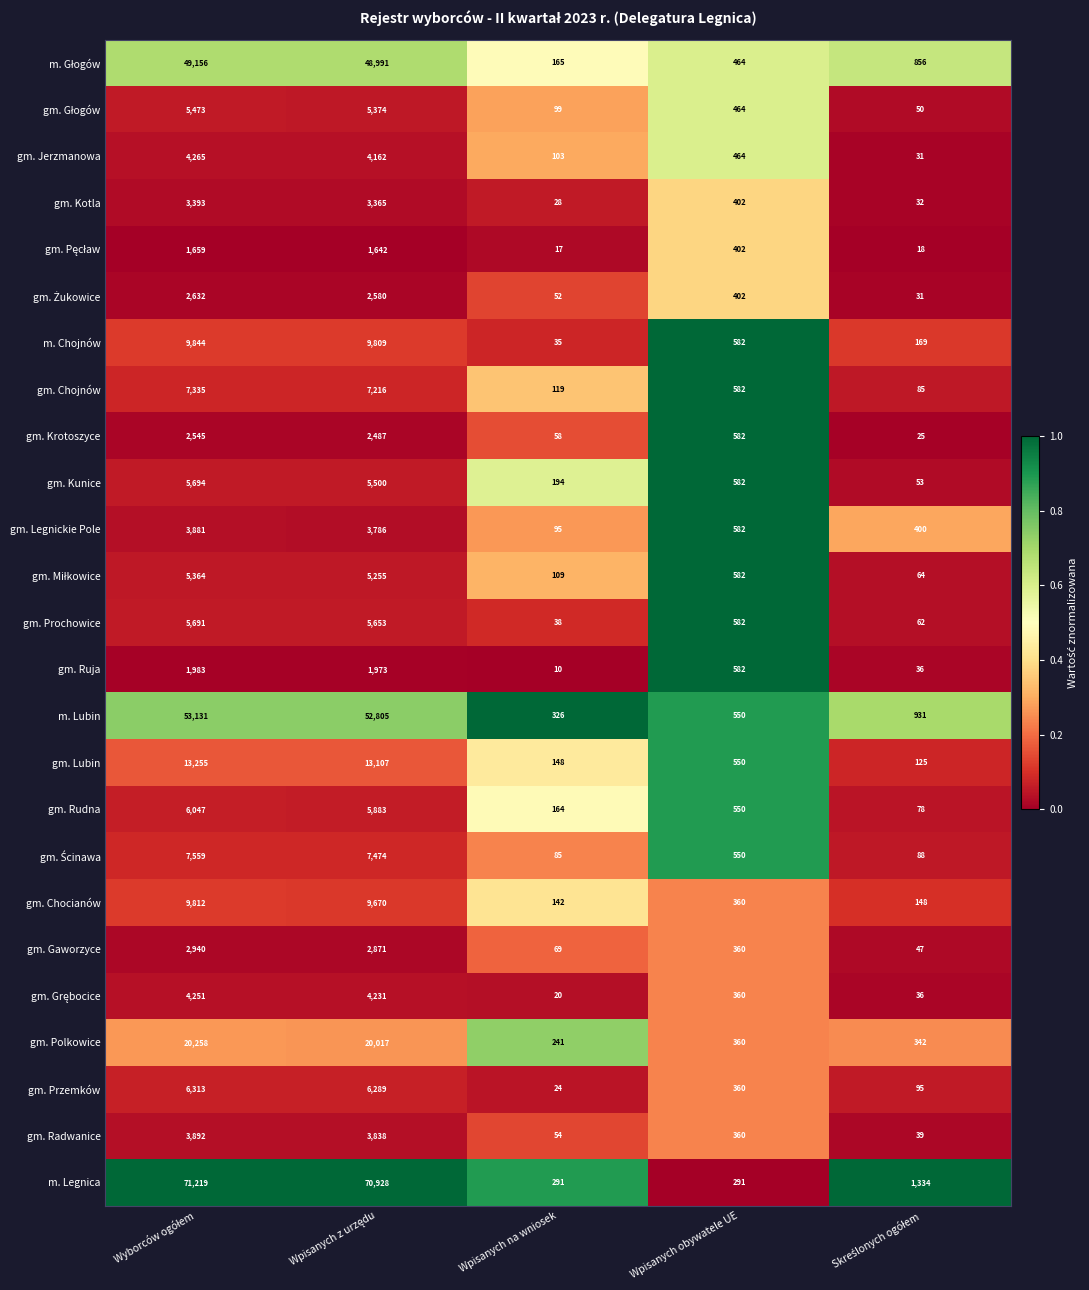

Which series has the largest total across all categories?

m. Legnica